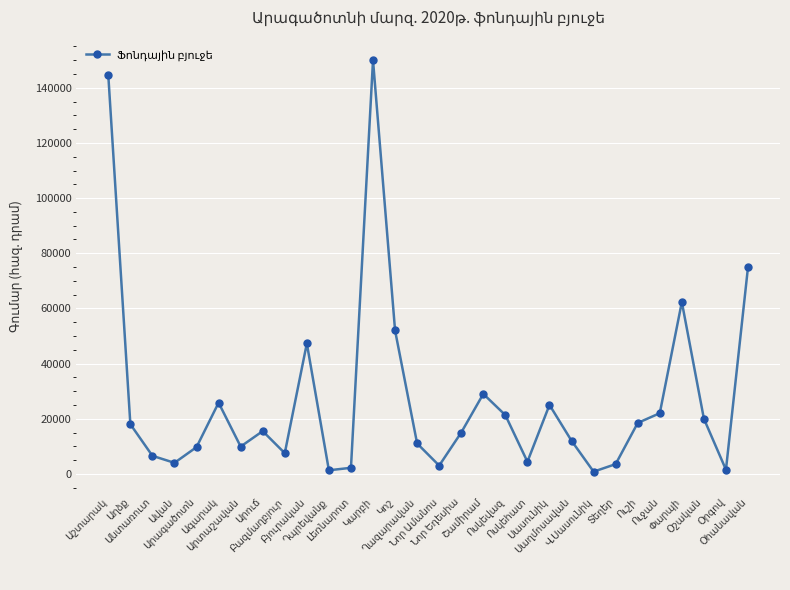

How many interior local valleys (lower than both neighbors) does the data have?

8